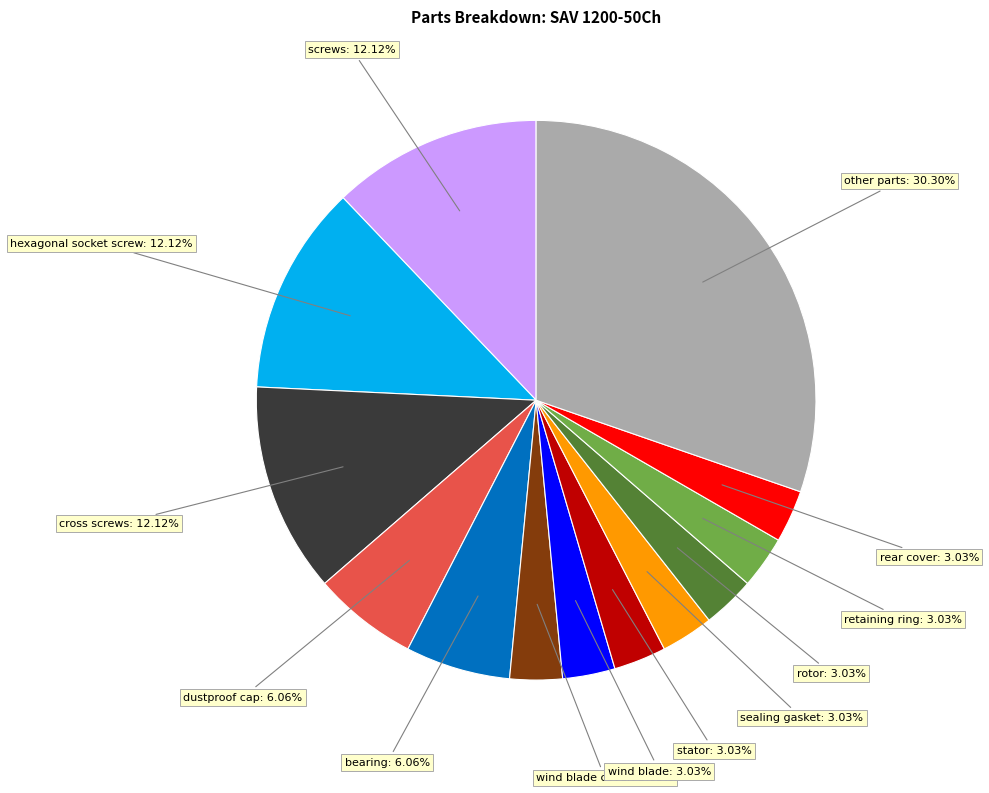

Does any single category account for the majority?

No